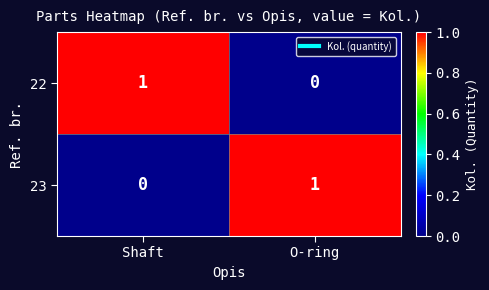

At which label does 22 reach its minimum?

O-ring